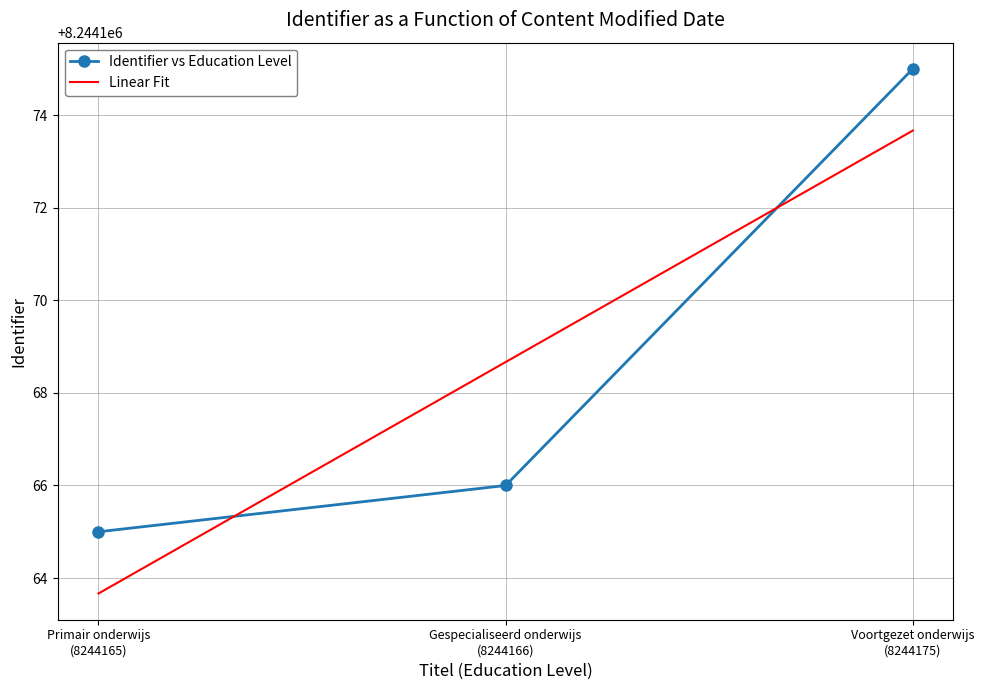

What is the smallest value displayed?

8244165